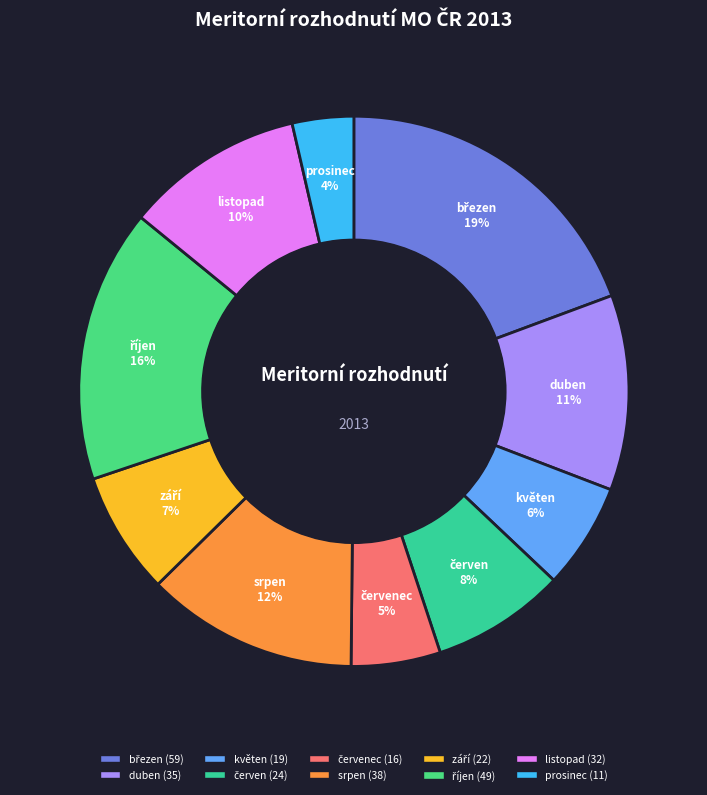

Is it true that prosinec is 13% of the pie?

False